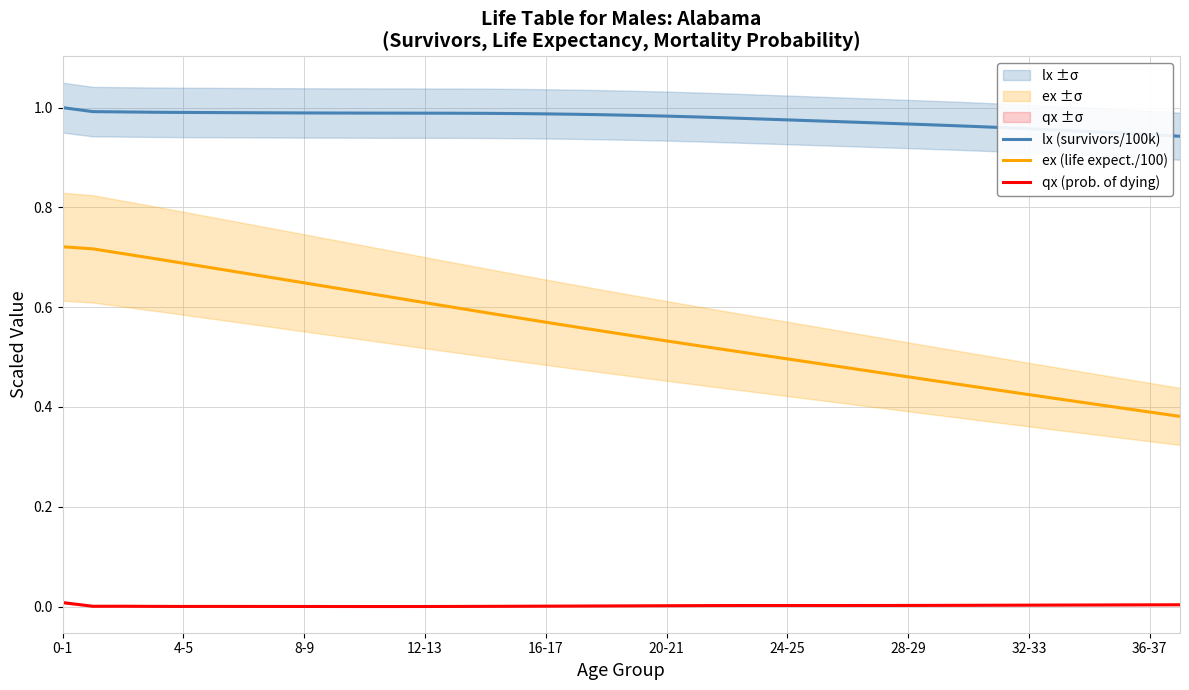

The value of lx (survivors/100k) at 33 is 0.4. True or false?

False